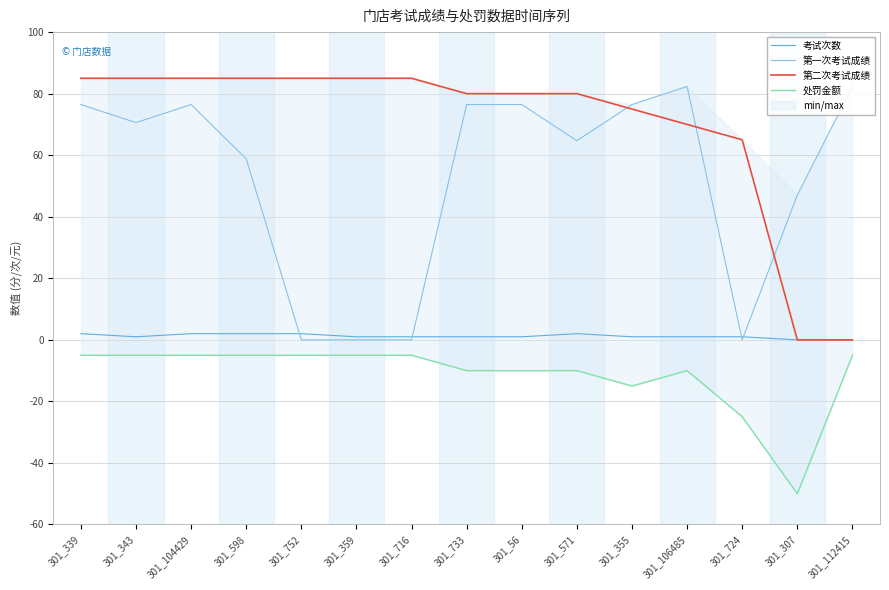

The value of 第一次考试成绩 at 301_571 is 21.6. True or false?

False